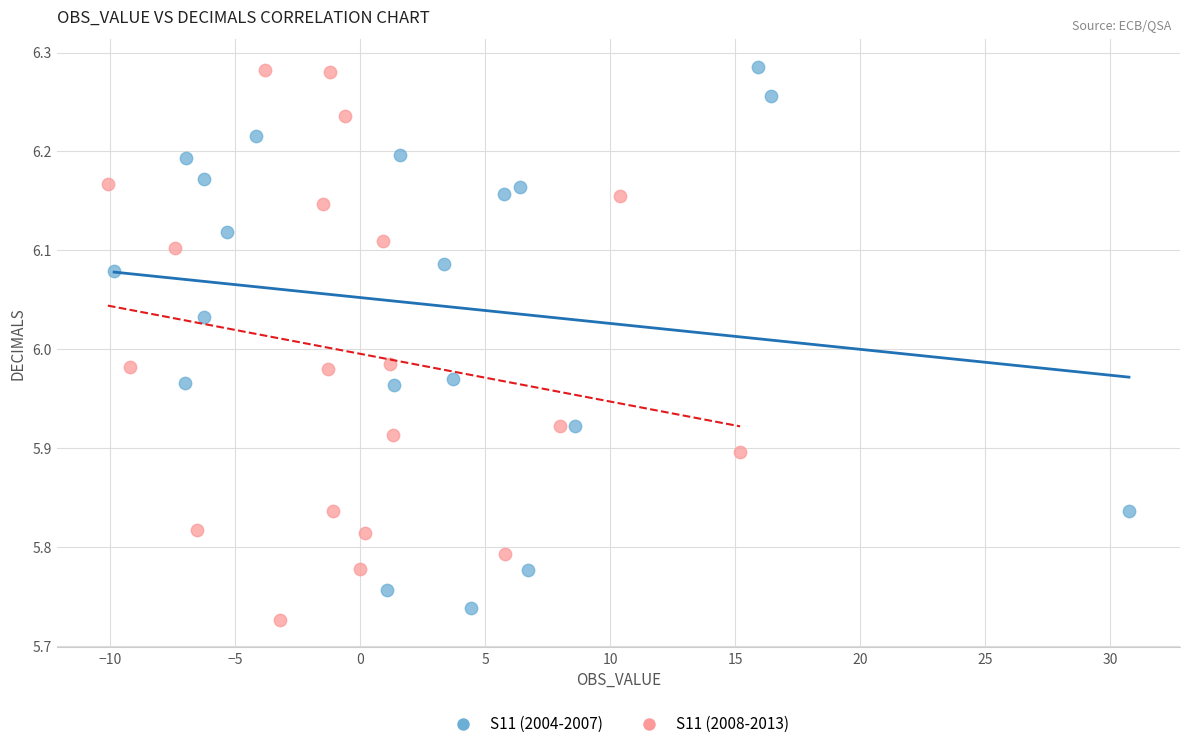

Which series contains the lowest Y value?

S11 (2008-2013)